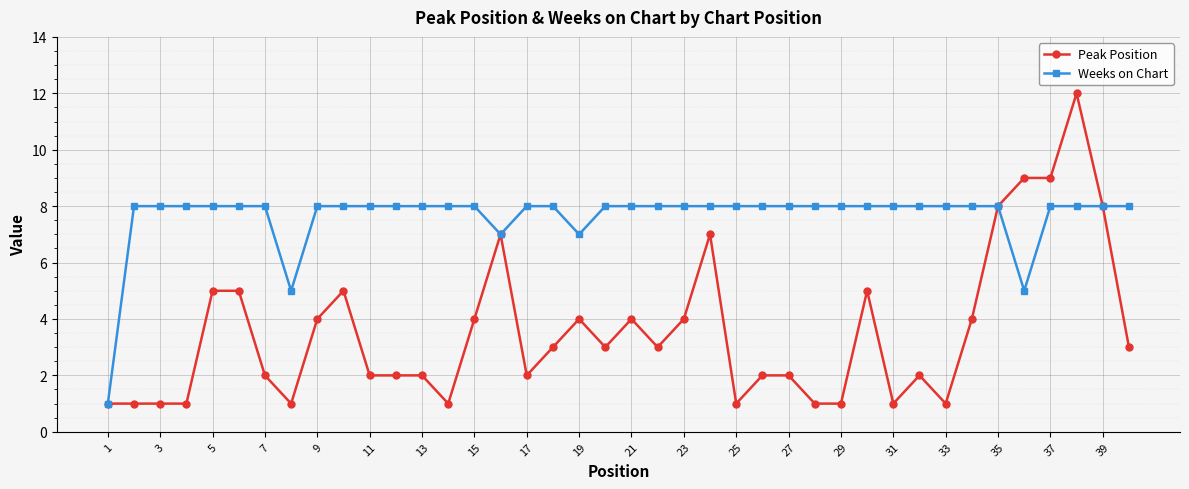

How many distinct data groups are displayed?

2